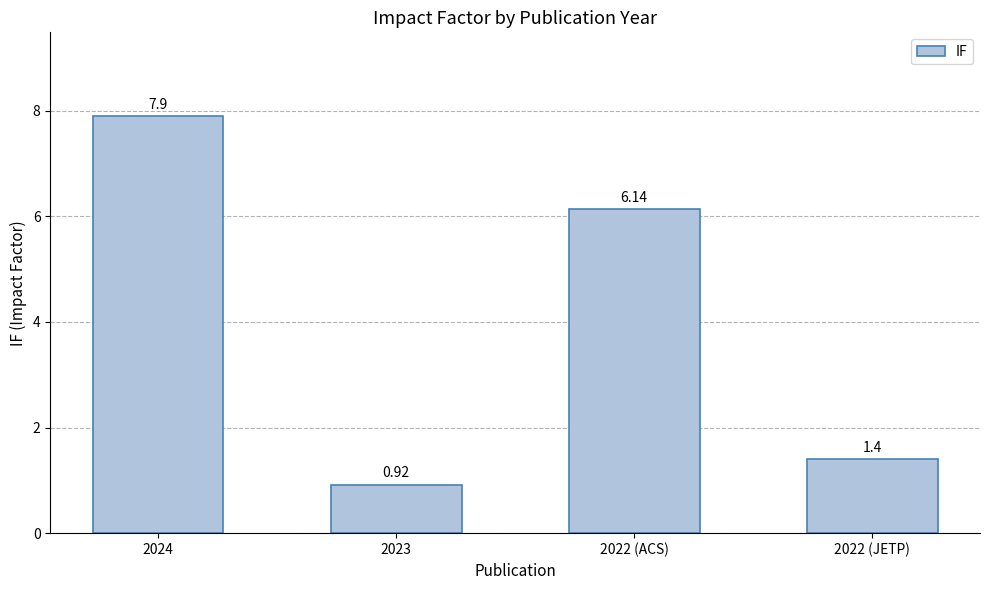

Which has a higher value, 2022 (ACS) or 2022 (JETP)?

2022 (ACS)